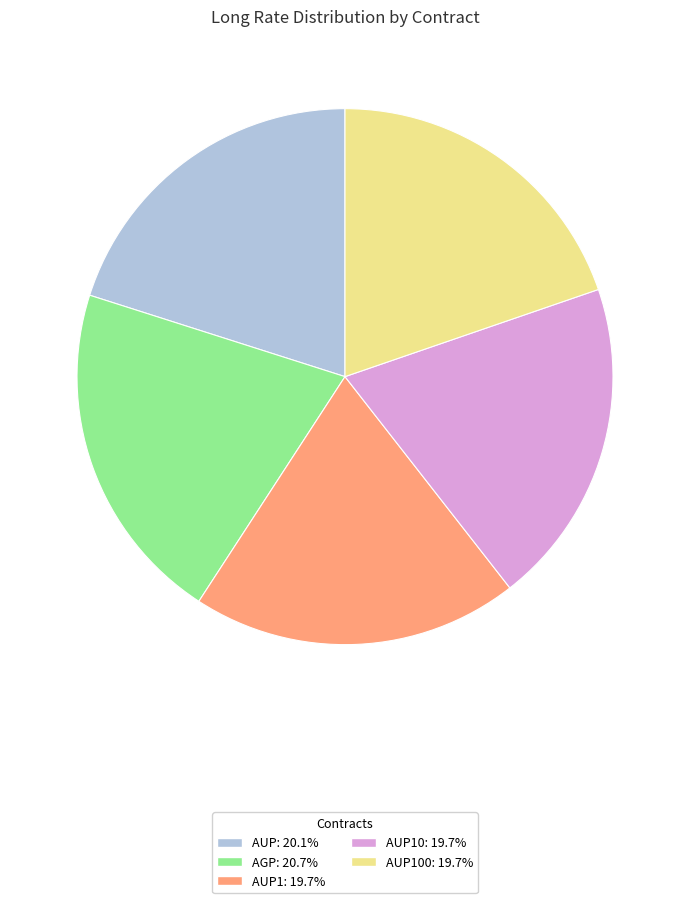

Is the sum of AUP100: 19.7% and AUP10: 19.7% greater than half?

No